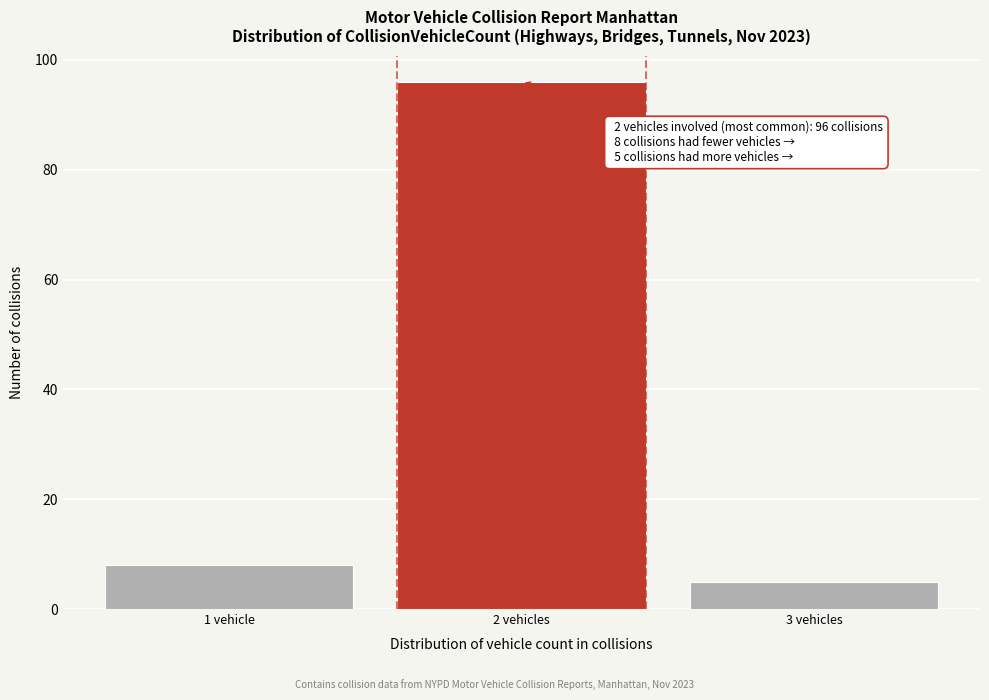

Reading left to right, list all the values displayed in this chart.

8	96	5